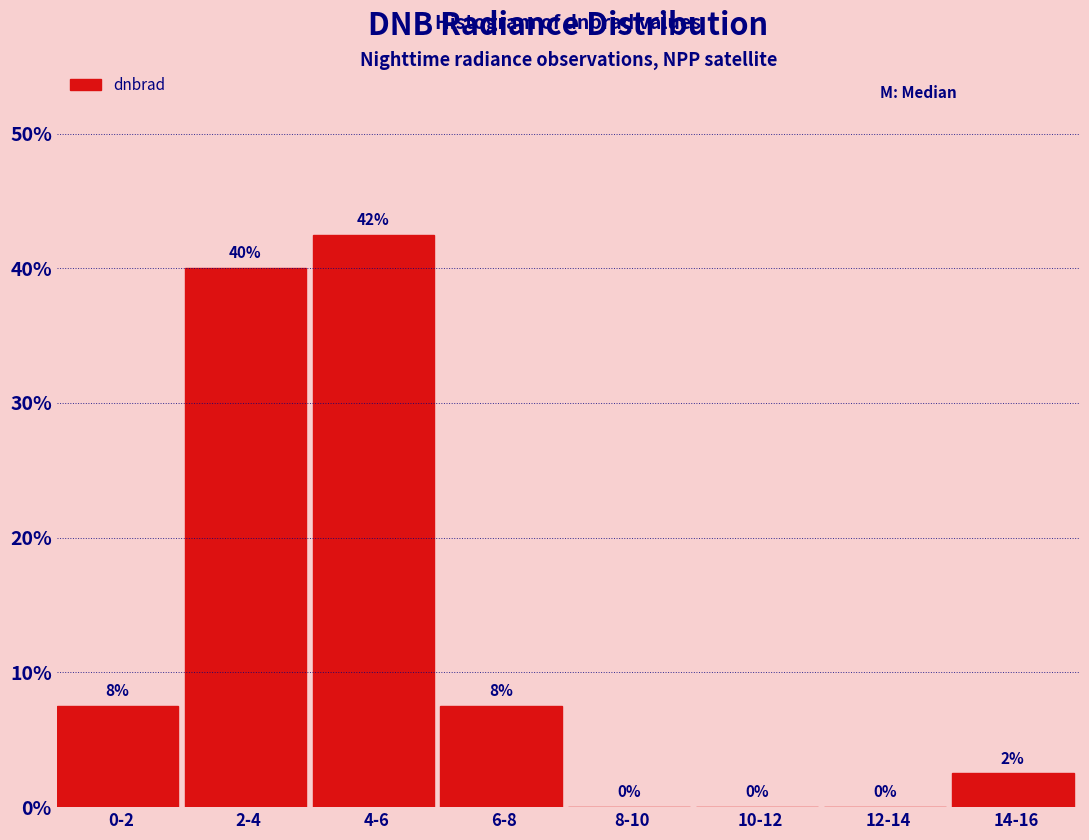

True or false: the data shows 40.0 at 2-4.

True